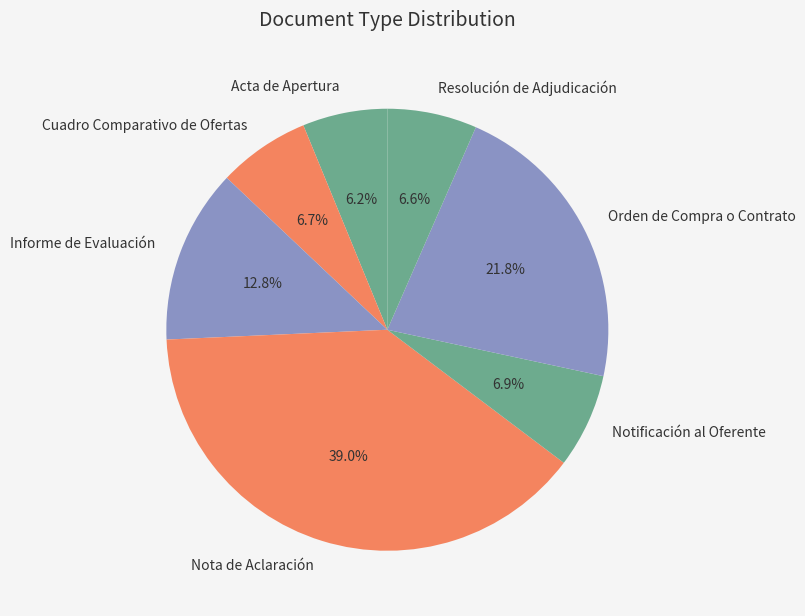

What percentage is NOT represented by Orden de Compra o Contrato?

78.2%